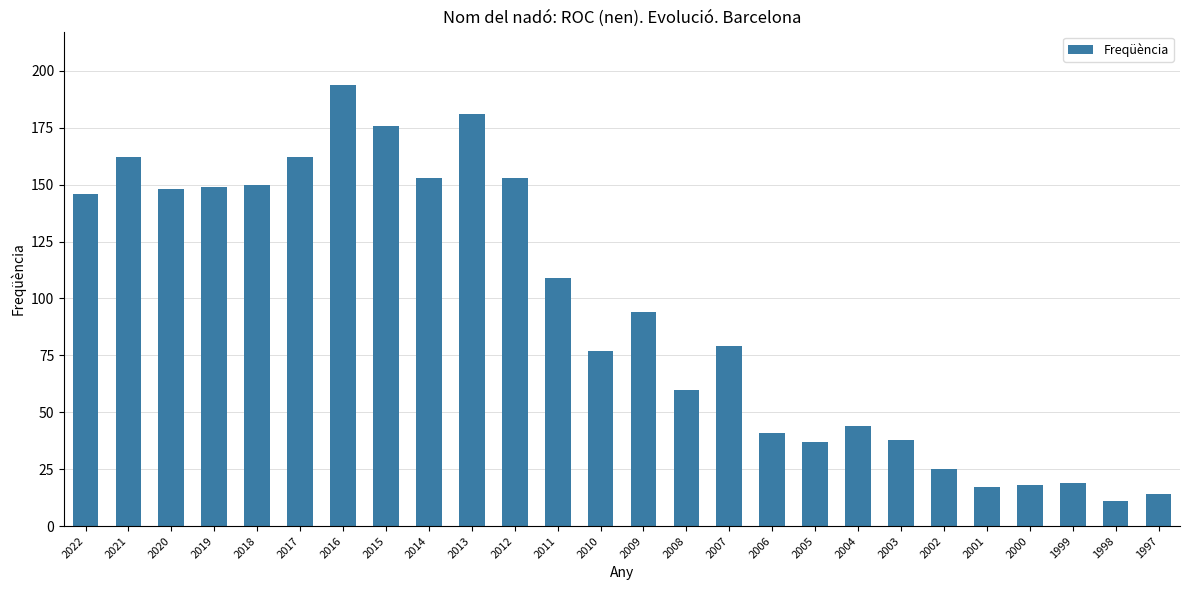

What is the greatest value displayed?

194